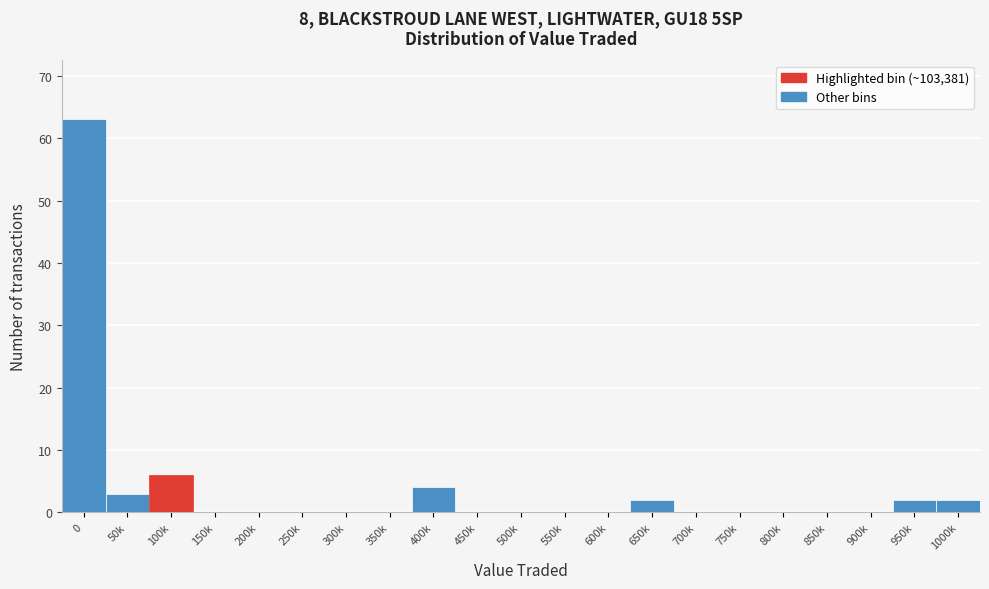

Reading left to right, list all the values displayed in this chart.

0=63	50k=3	100k=6	150k=0	200k=0	250k=0	300k=0	350k=0	400k=4	450k=0	500k=0	550k=0	600k=0	650k=2	700k=0	750k=0	800k=0	850k=0	900k=0	950k=2	1000k=2